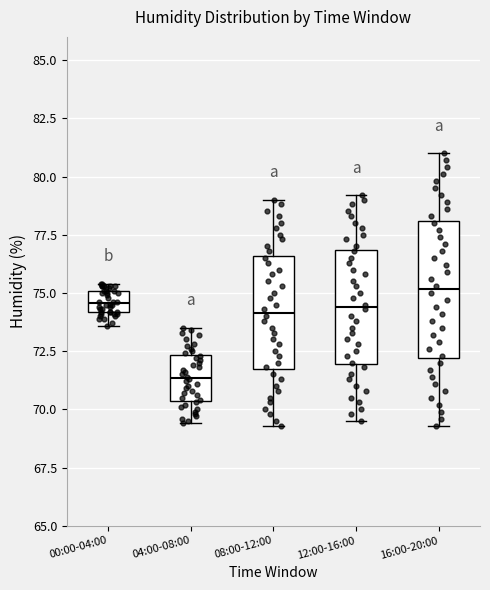

Comparing the boxes themselves (not the whiskers), which one is the tallest?

16:00-20:00